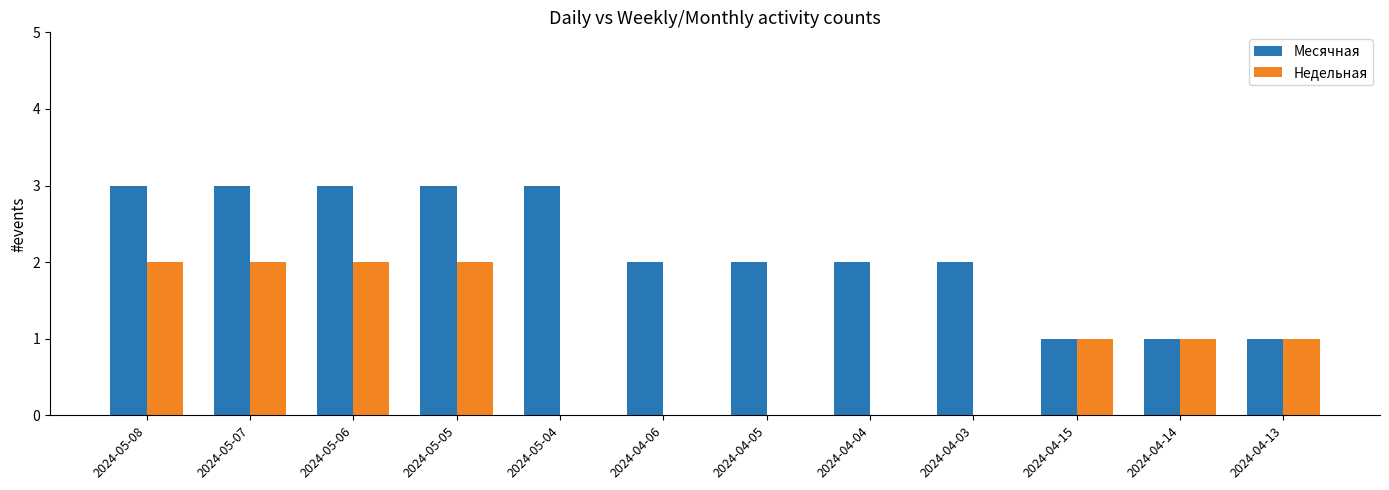

What is the greatest value displayed?

3